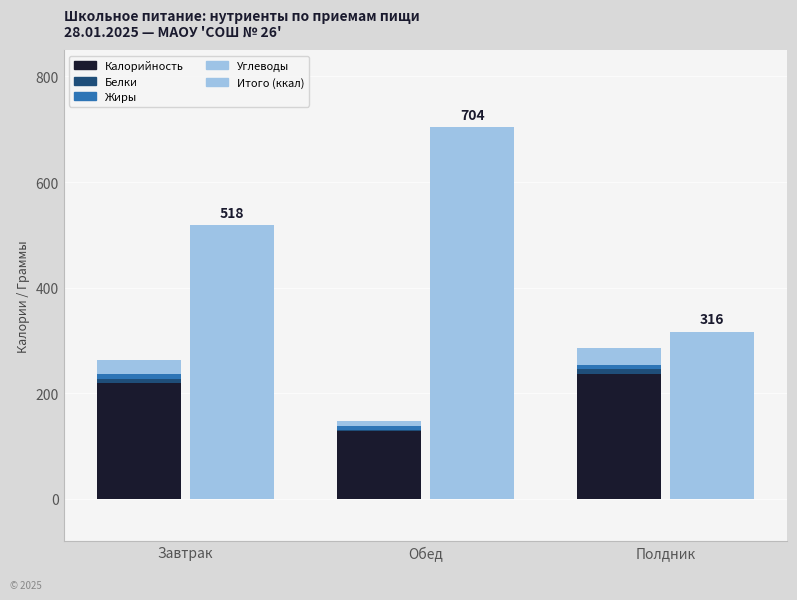

Which series has the widest spread of values?

Итого (ккал)